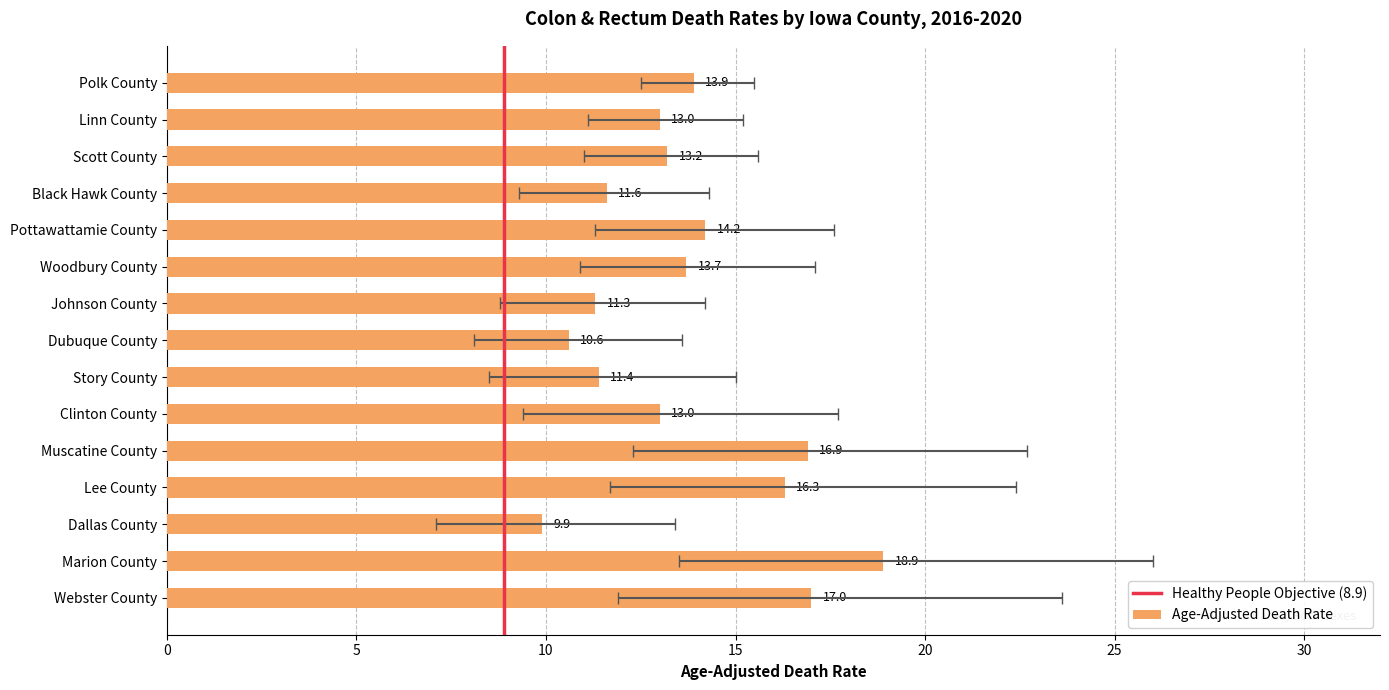

What is the maximum value for Upper CI?

26.0